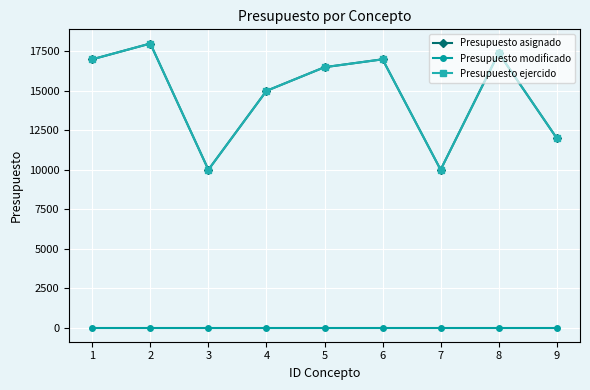

List the labels in order of Presupuesto asignado value, smallest first.

3, 7, 9, 4, 5, 1, 6, 8, 2